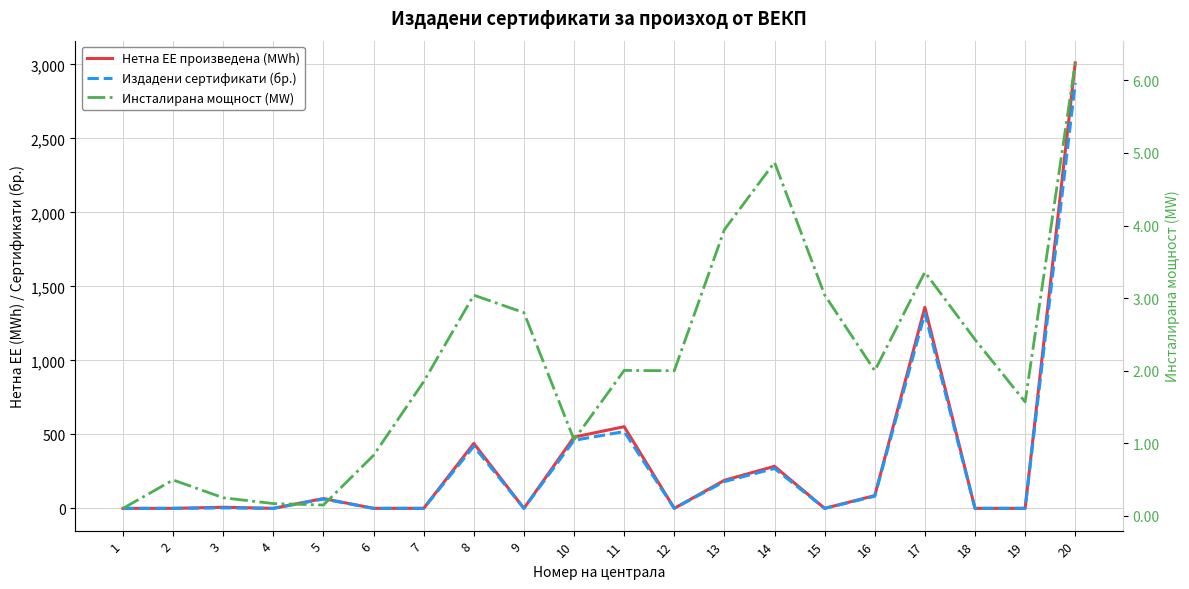

List the labels in order of Нетна ЕЕ произведена (MWh) value, smallest first.

1, 2, 4, 6, 7, 9, 12, 15, 18, 19, 3, 5, 16, 13, 14, 8, 10, 11, 17, 20